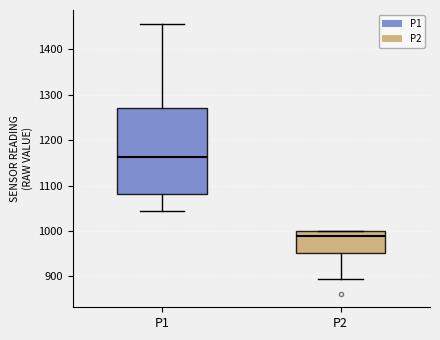

Reading left to right, read every box against the y-axis: the position of its median line, the range the box covers, and the ends of its whiskers. The values are not printed on the chart, so give them approximately, as read against the axis.

P1: median 1160, box 1080 to 1270, whiskers 1040 to 1460
P2: median 990, box 950 to 1000, whiskers 900 to 1000